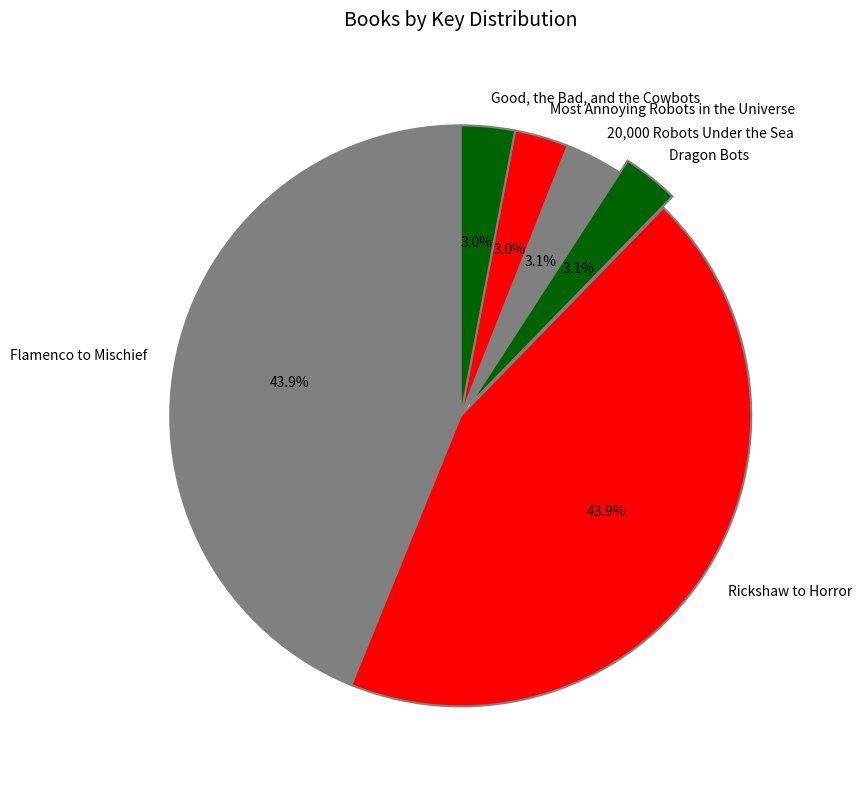

To the nearest percent, what is the combined percentage of Most Annoying Robots in the Universe and Dragon Bots?

6%